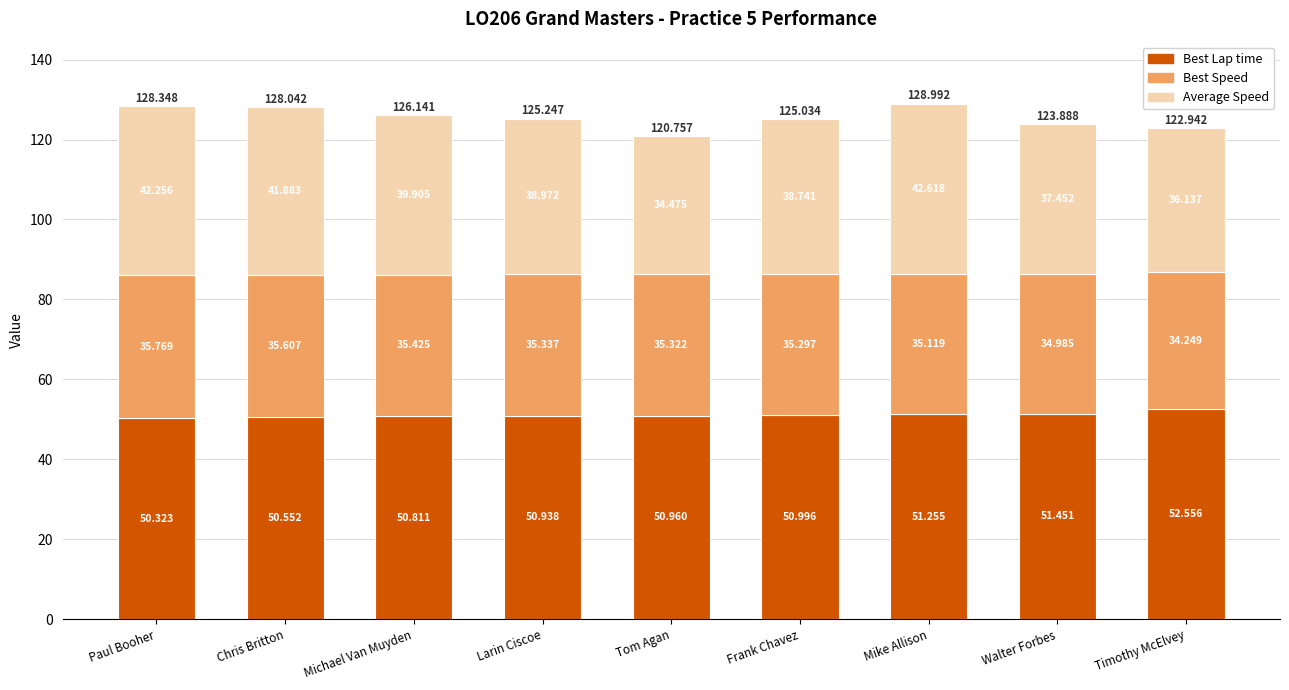

At which label does Best Lap time reach its peak?

Timothy McElvey